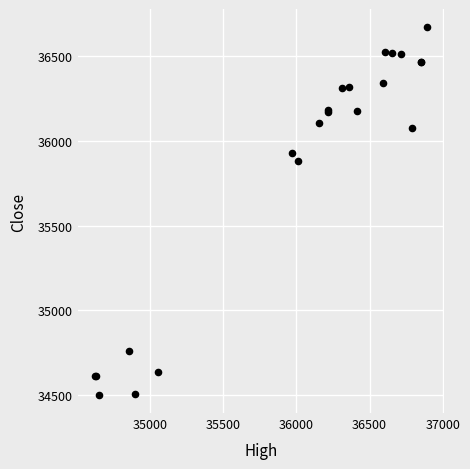

What Y value in the scatter plot is closest to 35586?

35884